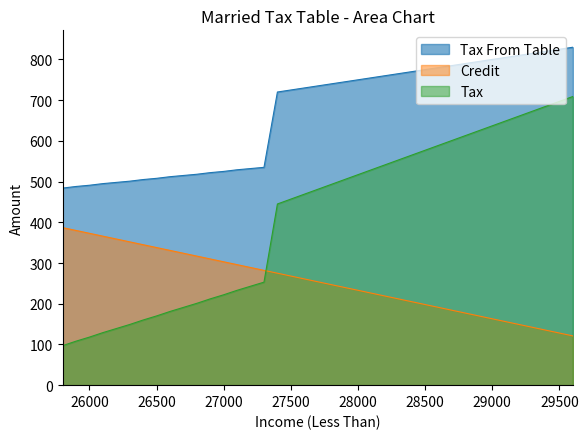

True or false: Credit and Tax intersect in this chart.

True